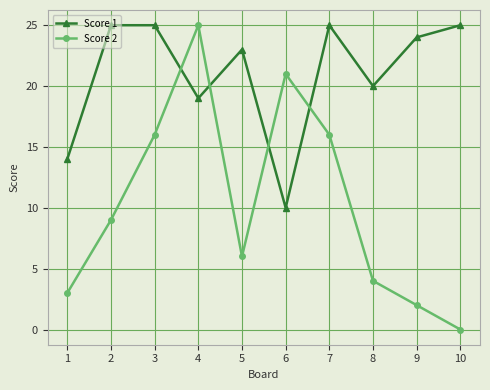

The value of Score 2 at 8 is 1. True or false?

False